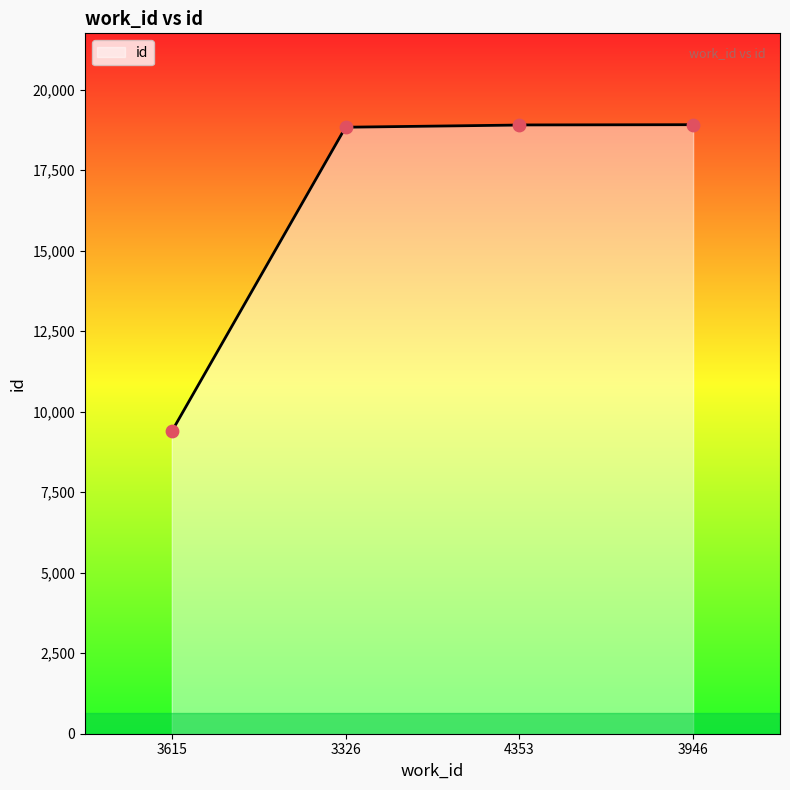

What is the ratio of the value at 4353 to the value at 3326?

1.0